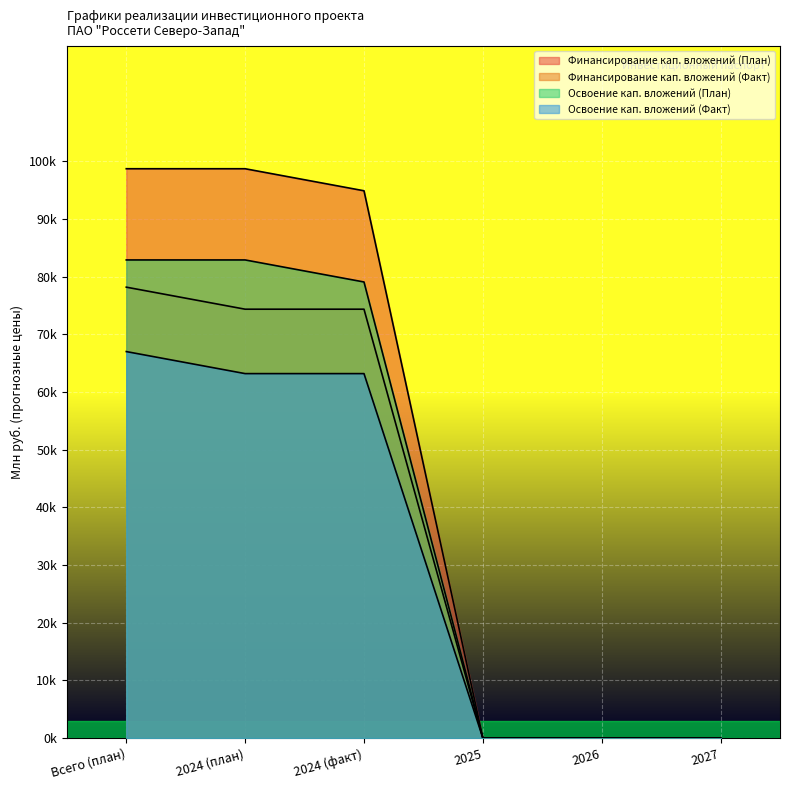

List the series in order of their overall mean, highest first.

Финансирование кап. вложений (План), Освоение кап. вложений (План), Финансирование кап. вложений (Факт), Освоение кап. вложений (Факт)